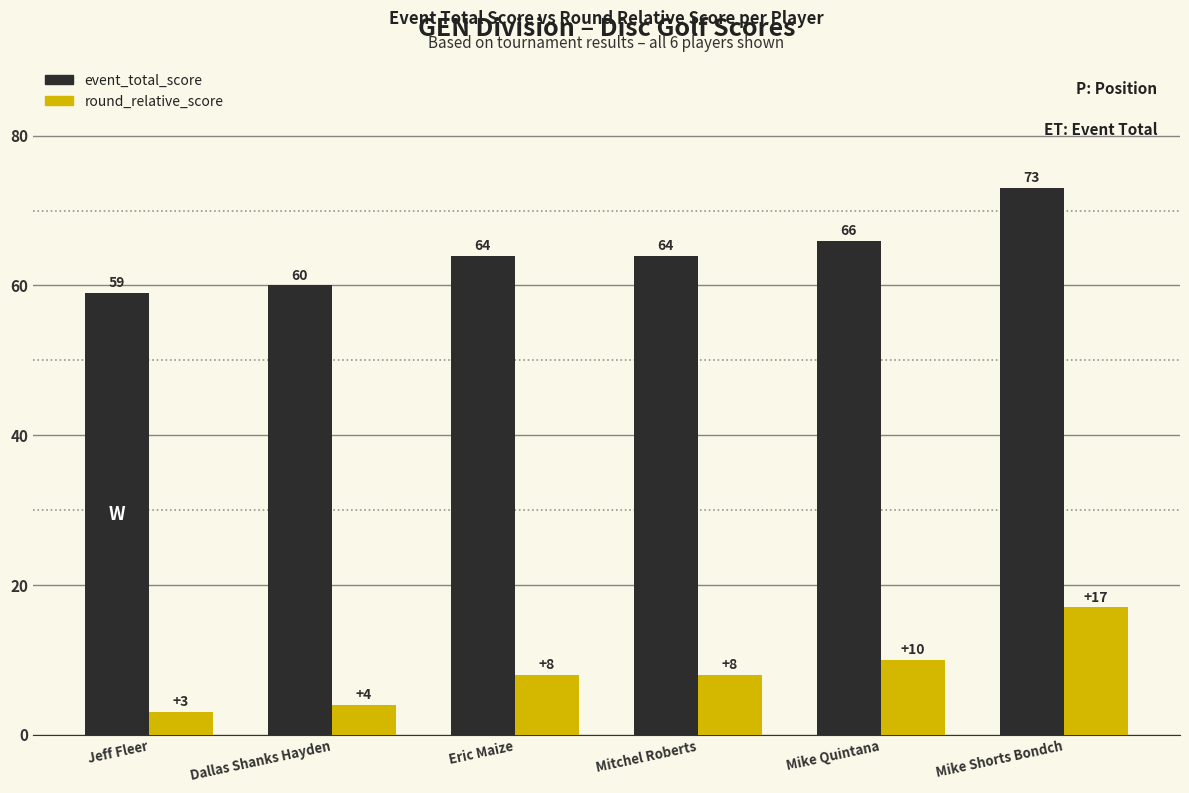

Where is round_relative_score nearest to the value 10?

Mike Quintana